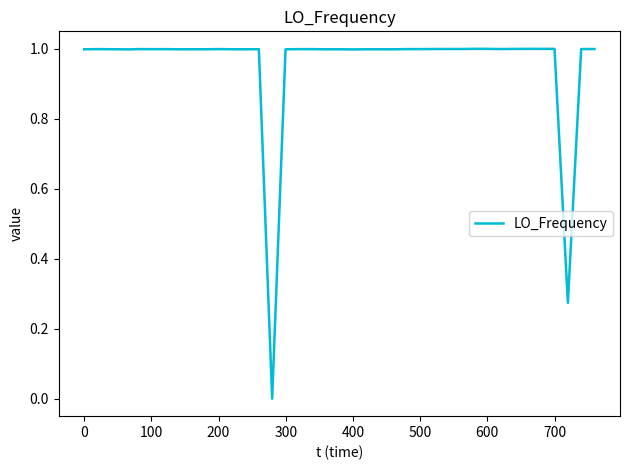

How many lines are shown in the chart?

1